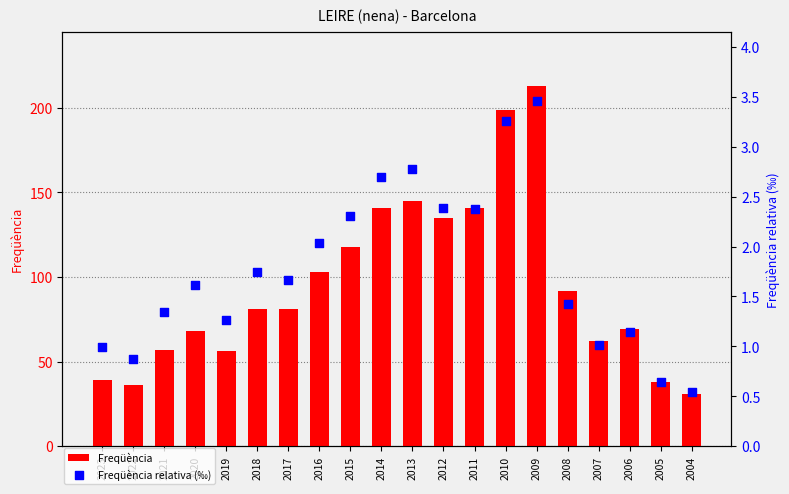

Which series has the largest total across all categories?

Freqüència